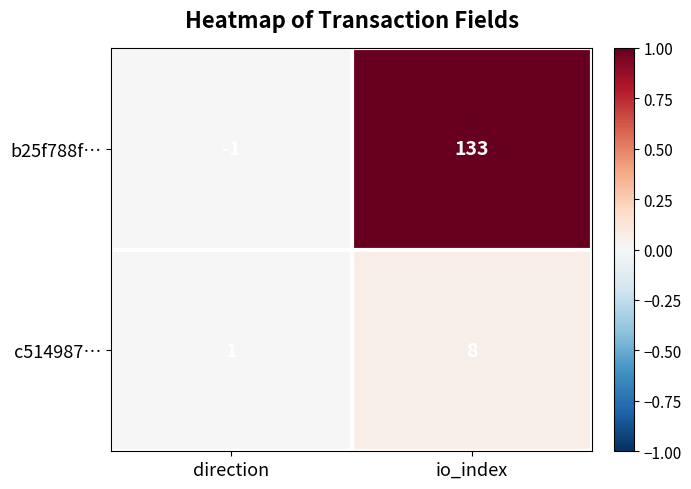

The value of c514987… at direction is 1. True or false?

True